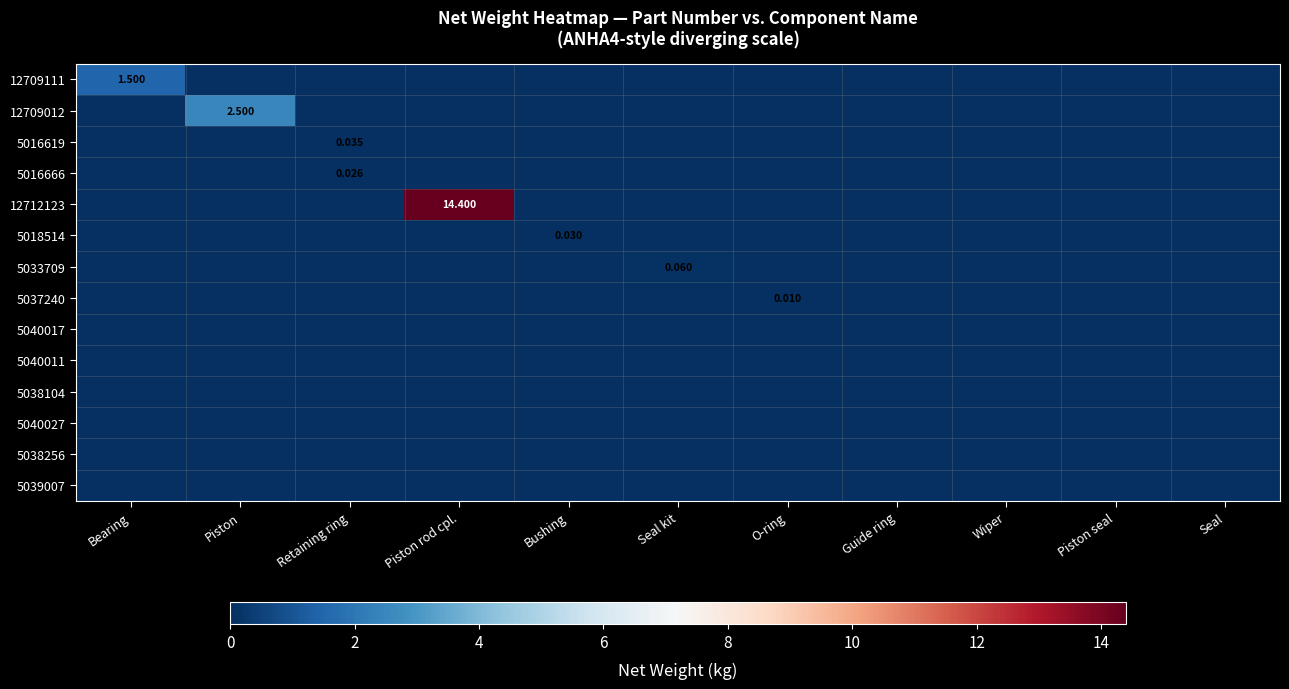

List the labels in order of 5018514 value, largest first.

Bushing, Bearing, Piston, Retaining ring, Piston rod cpl., Seal kit, O-ring, Guide ring, Wiper, Piston seal, Seal